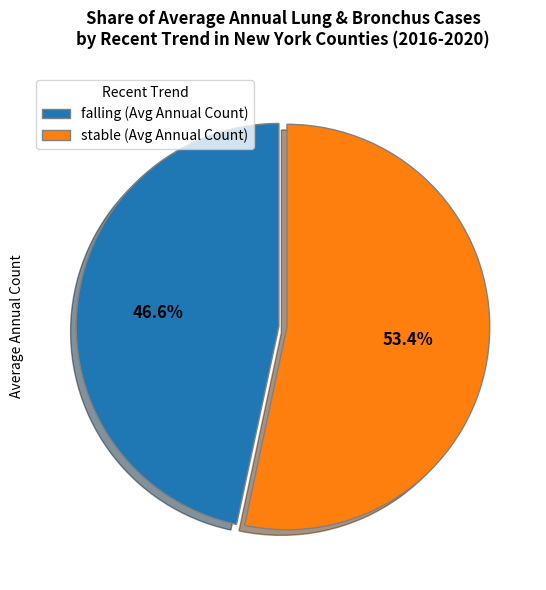

What percentage is the falling slice, to the nearest percent?

47%